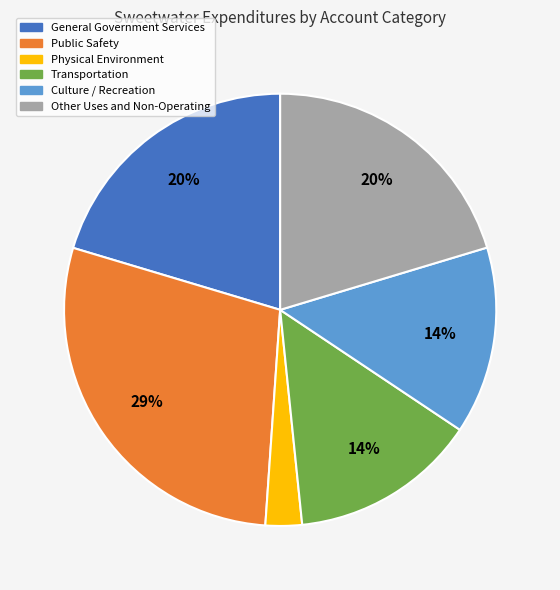

What percentage is the Transportation slice, to the nearest percent?

14%